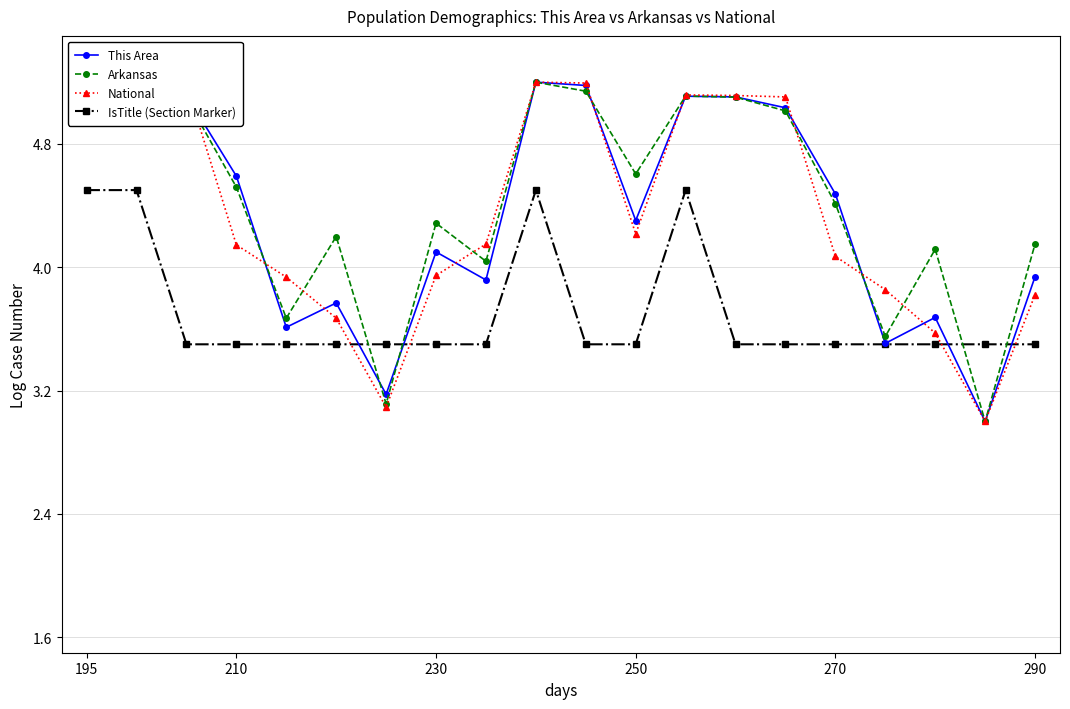

How many intersections are there between National and This Area?

9